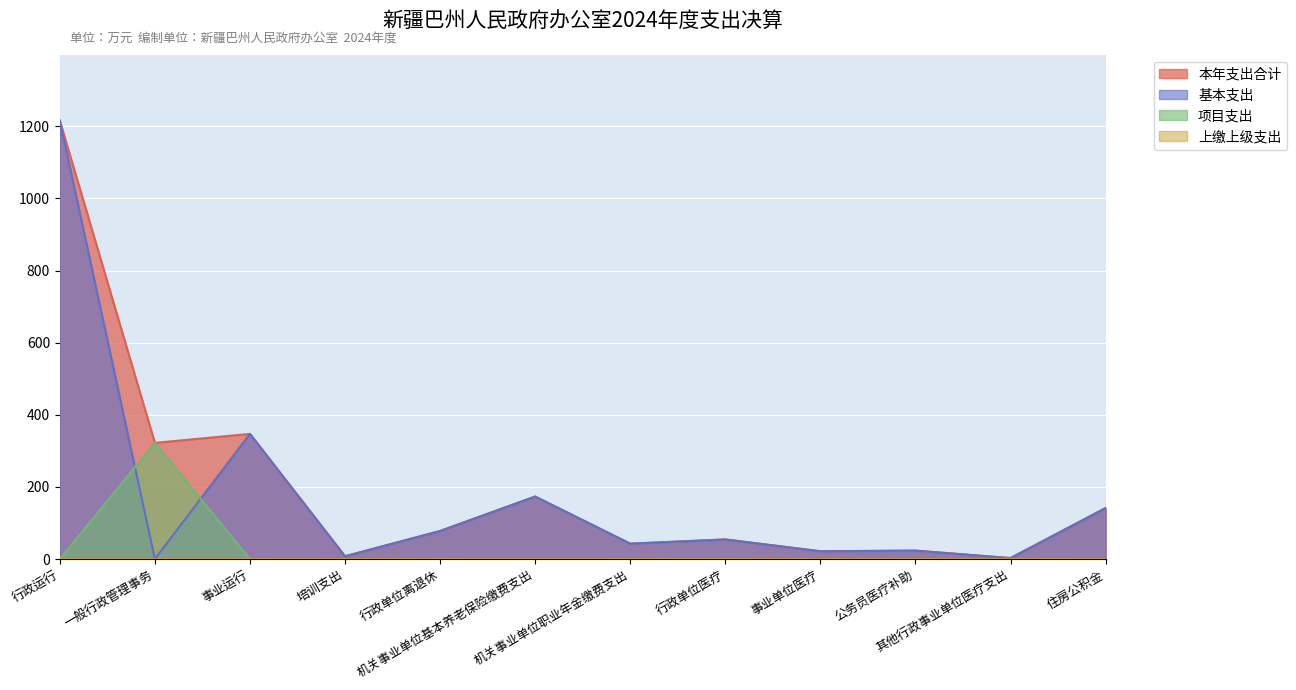

Which label corresponds to the smallest value in the chart?

一般行政管理事务